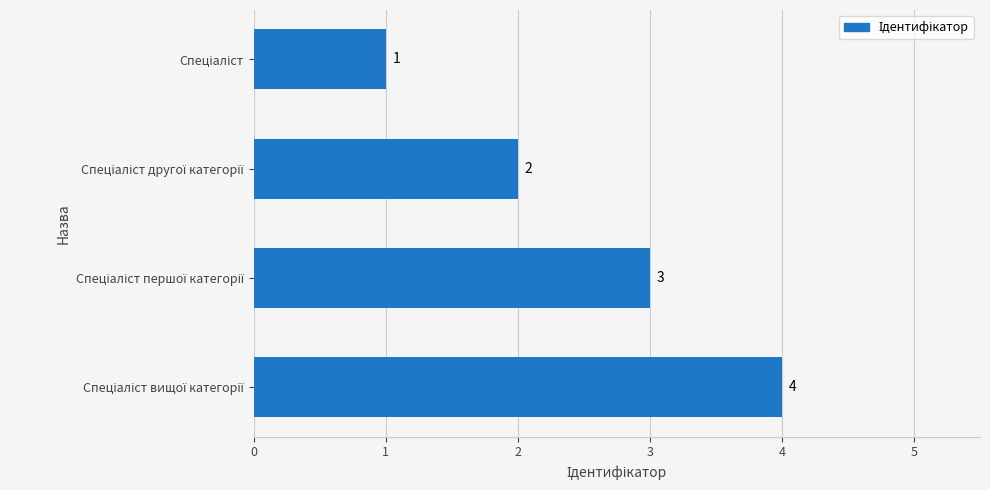

How many bars are there in total?

4